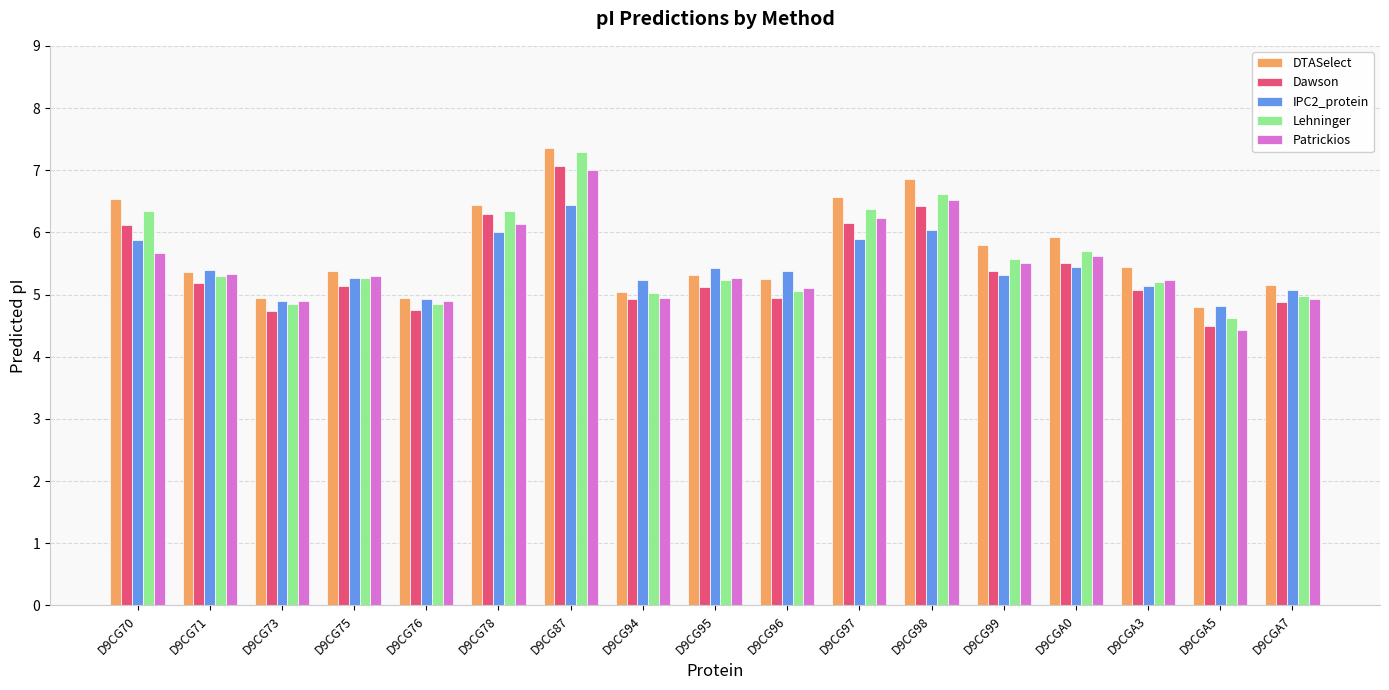

Which series has the largest range (max minus min)?

Lehninger